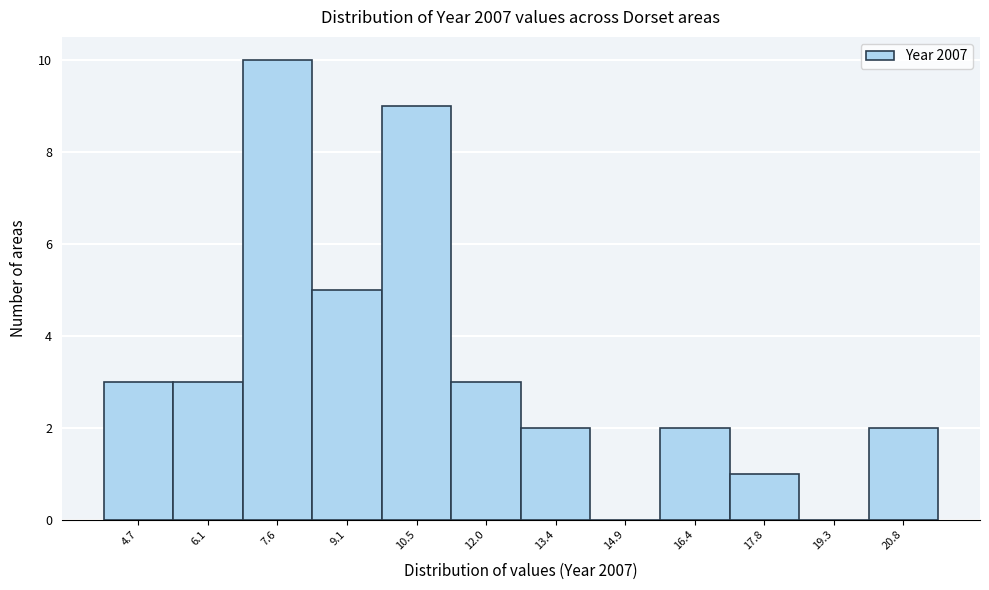

Reading right to left, extract all data points from this chart.

20.8=2	19.3=0	17.8=1	16.4=2	14.9=0	13.4=2	12.0=3	10.5=9	9.1=5	7.6=10	6.1=3	4.7=3